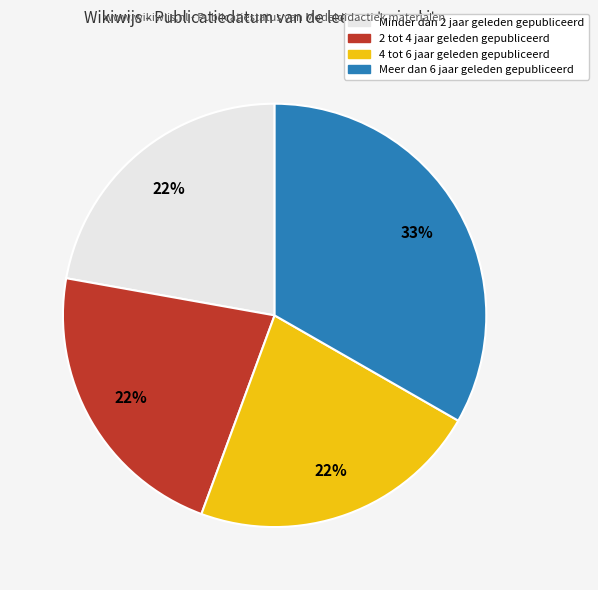

Is there a majority slice in this chart?

No